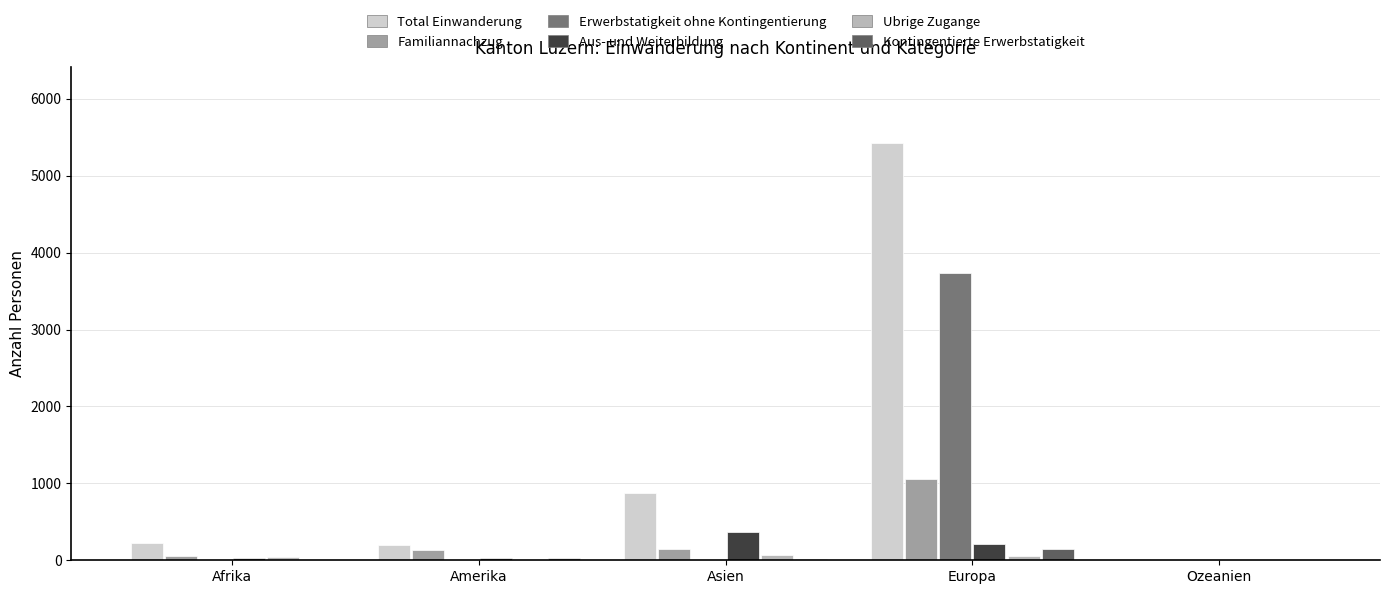

What is the greatest value displayed?

5430